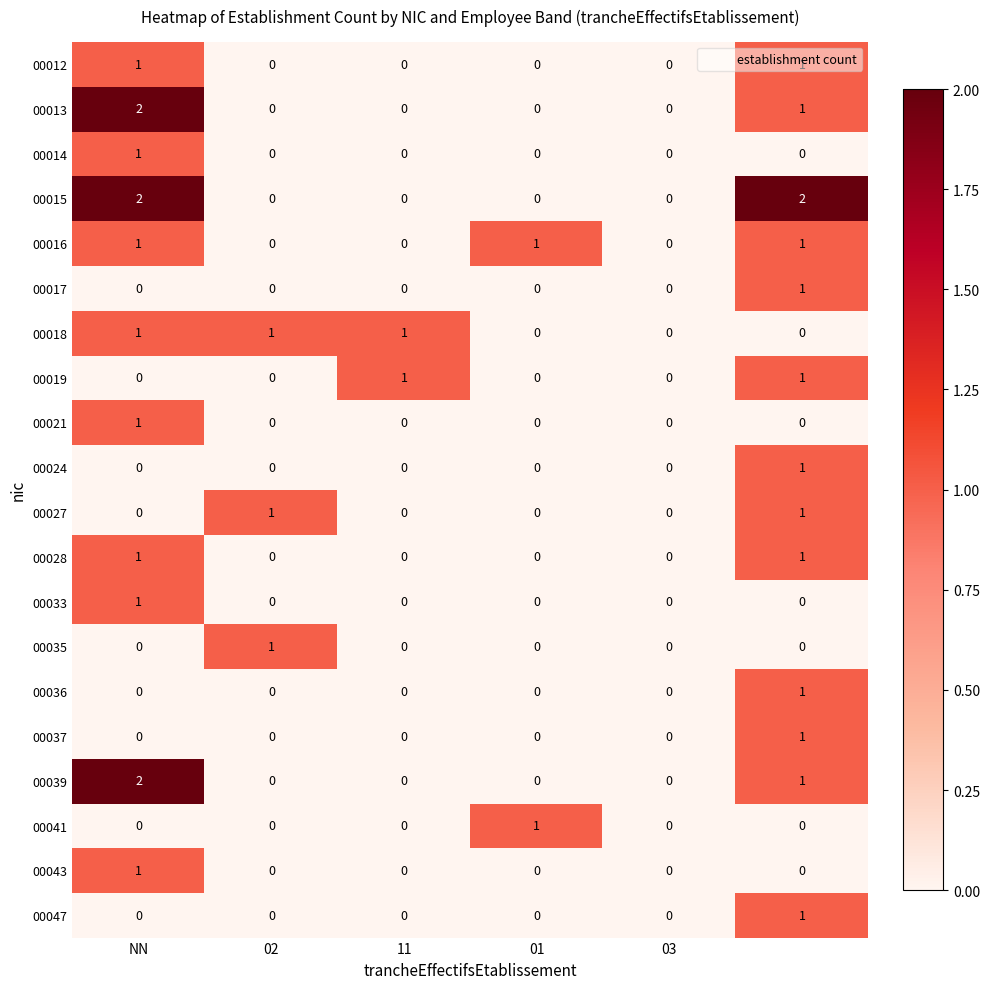

What is the sum of all 00018 values?

3